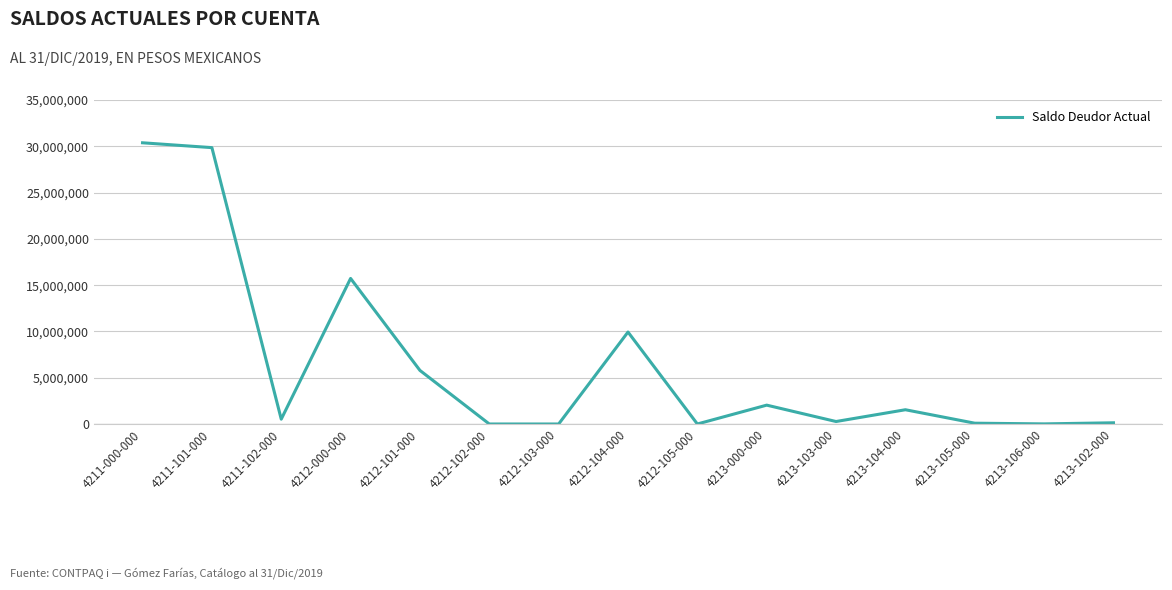

Between 4212-104-000 and 4211-101-000, which is larger?

4211-101-000